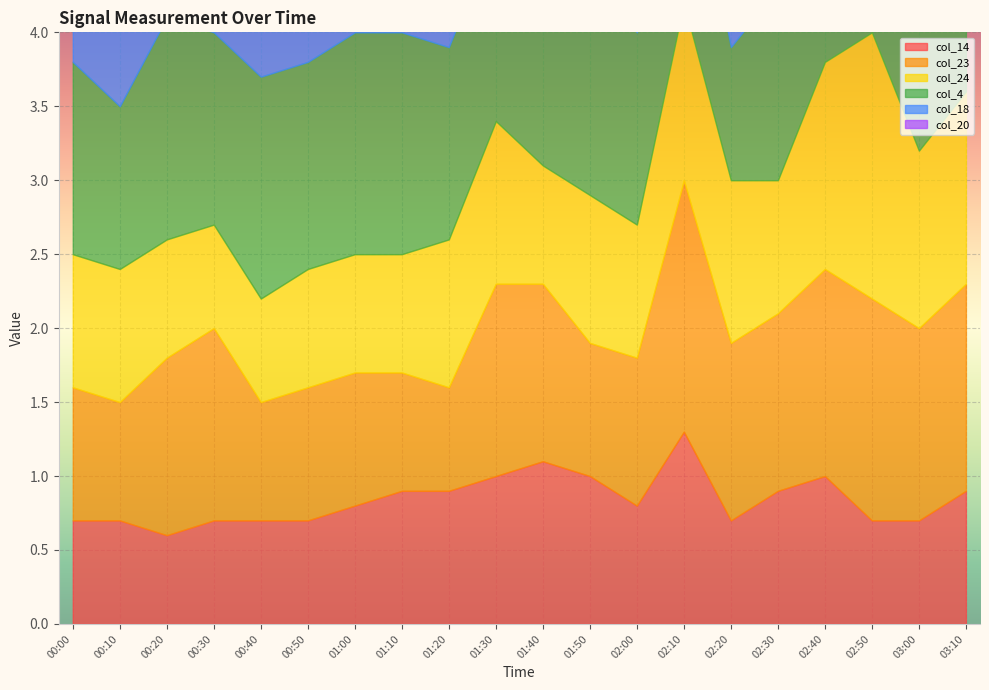

Where does the col_4 series first go above 1?

00:00